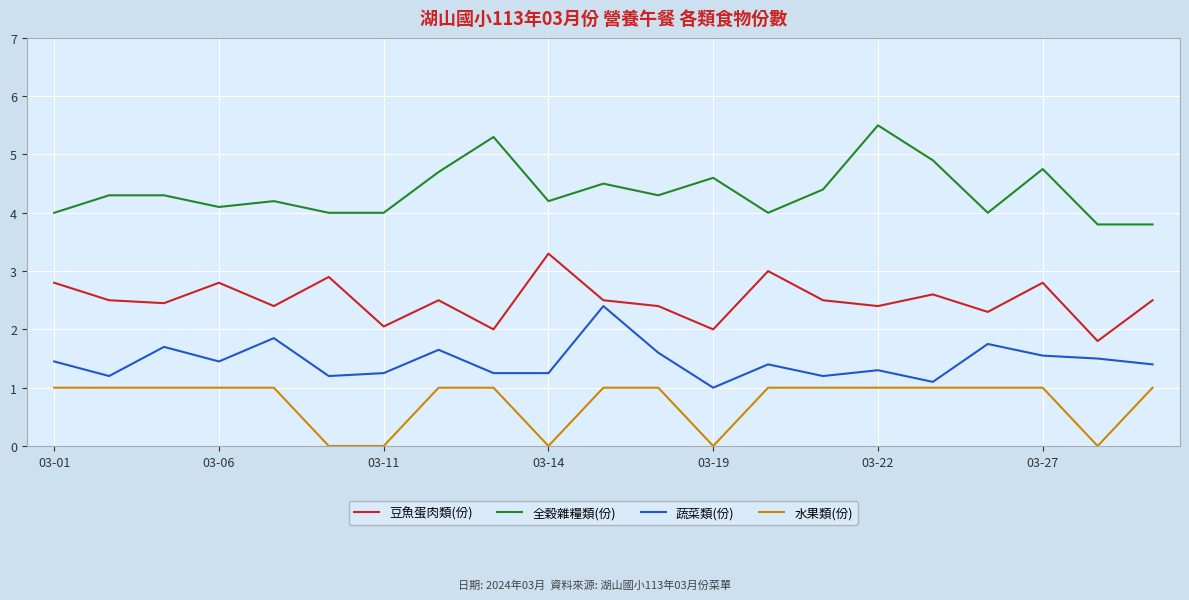

What is the average value of the 水果類(份) series?

0.8